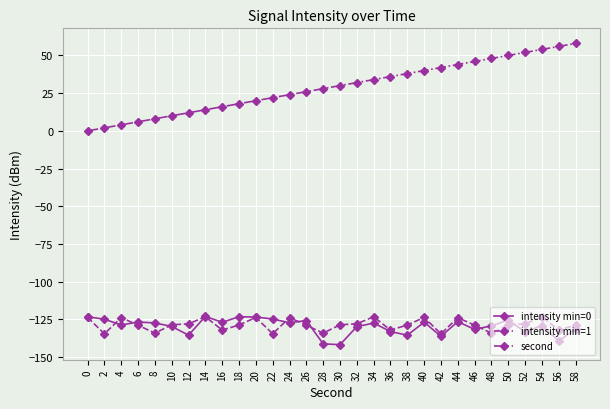

Which series has the widest spread of values?

second